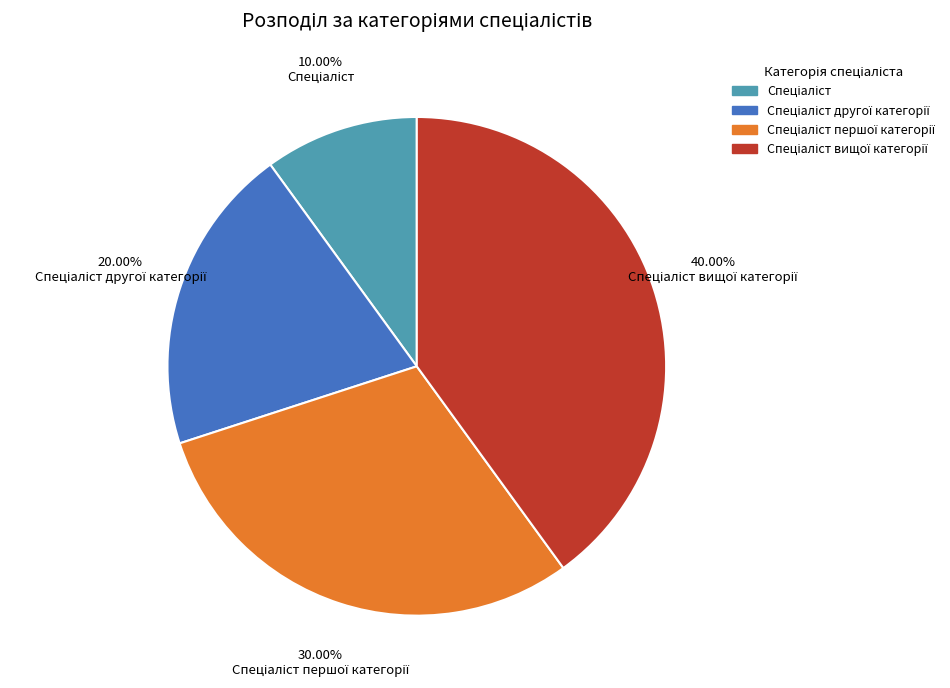

Does any single category account for the majority?

No